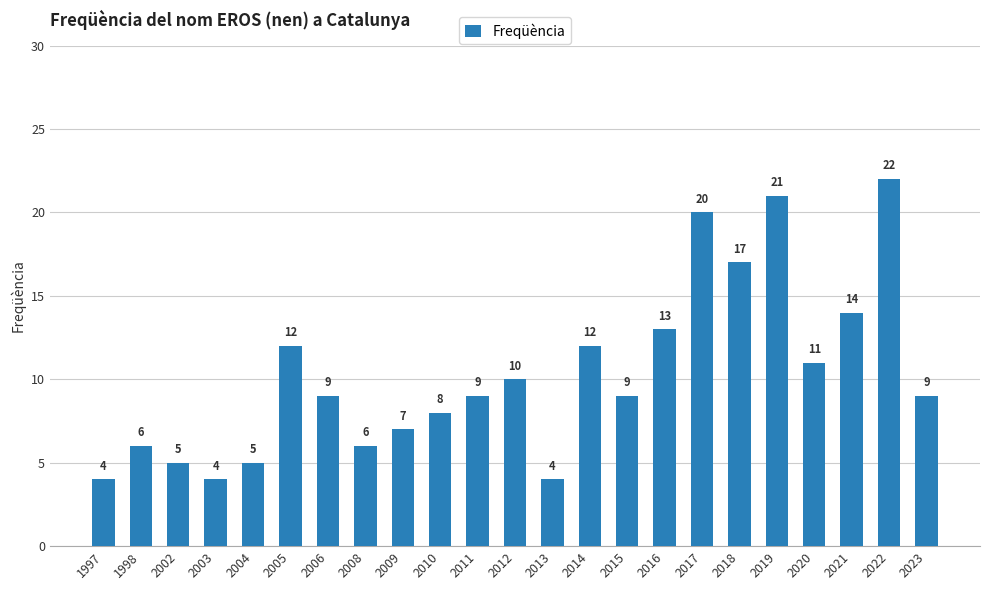

What is the value of the 19th bar from the left?

21